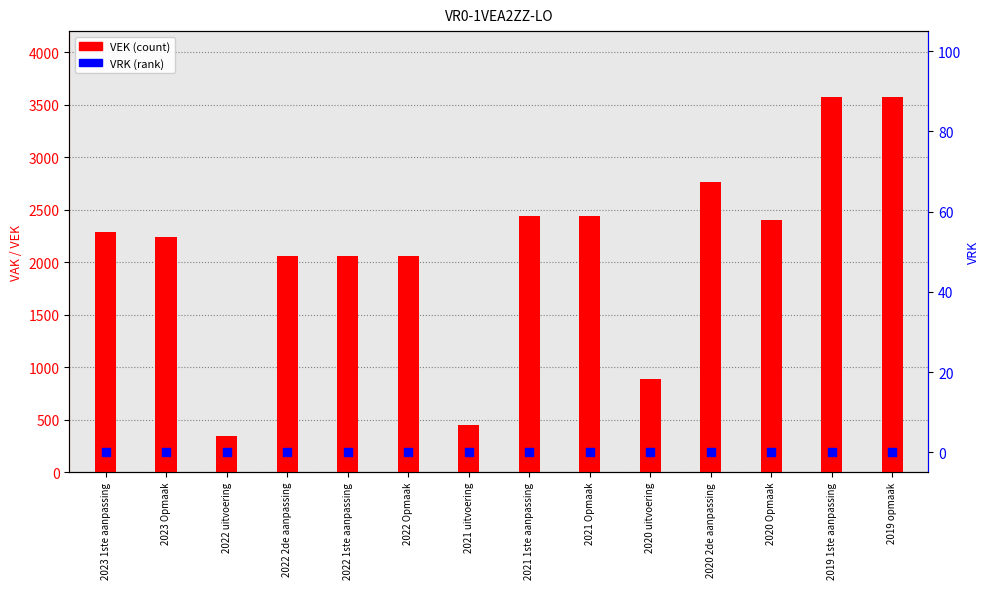

Which series contains the lowest Y value?

VRK